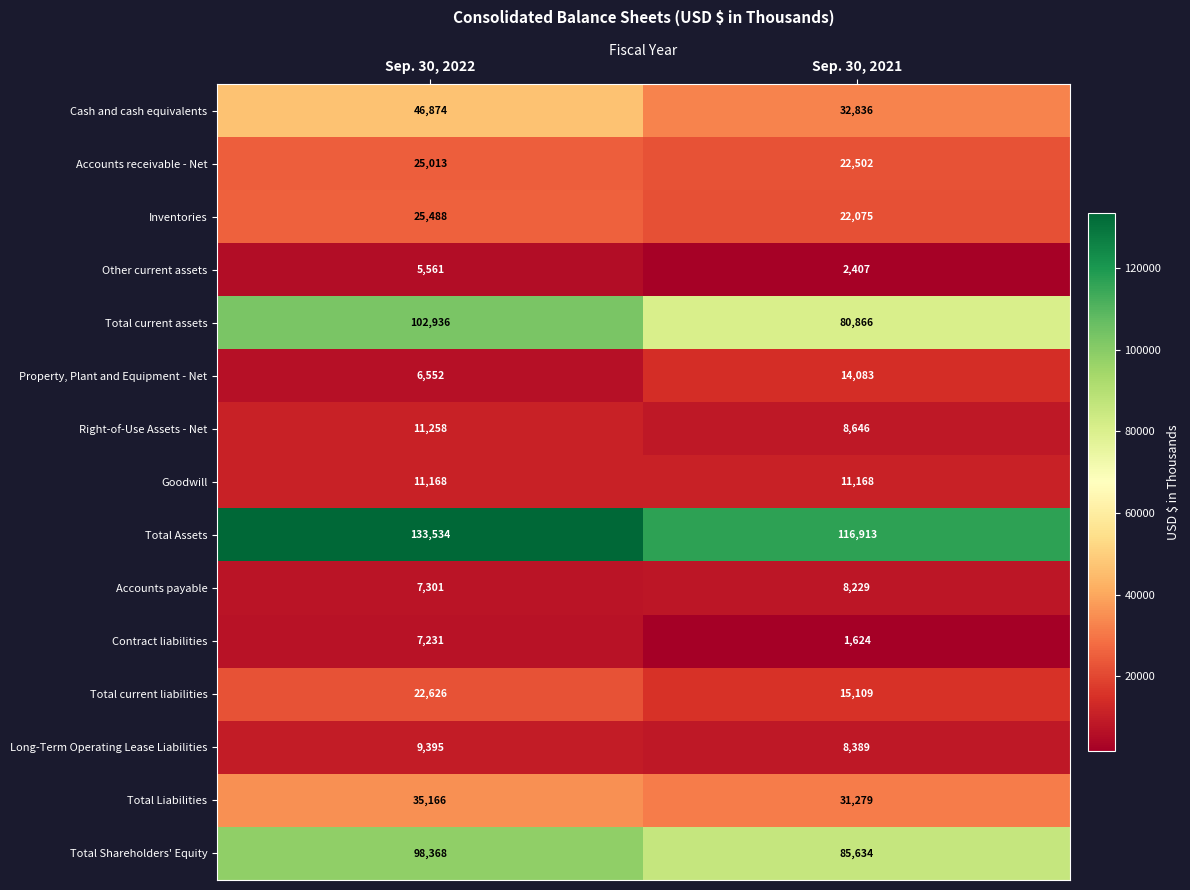

What is the approximate value of Total current assets at Sep. 30, 2021, to the nearest 10?

80870